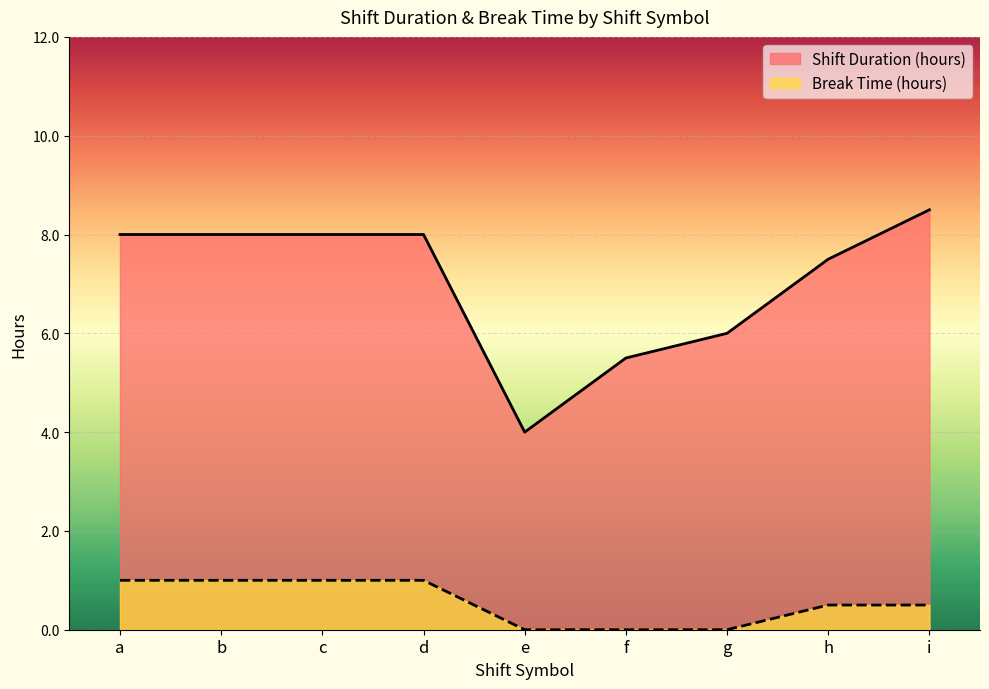

What is the sum of the Shift Duration (hours) values at d and b?

16.0